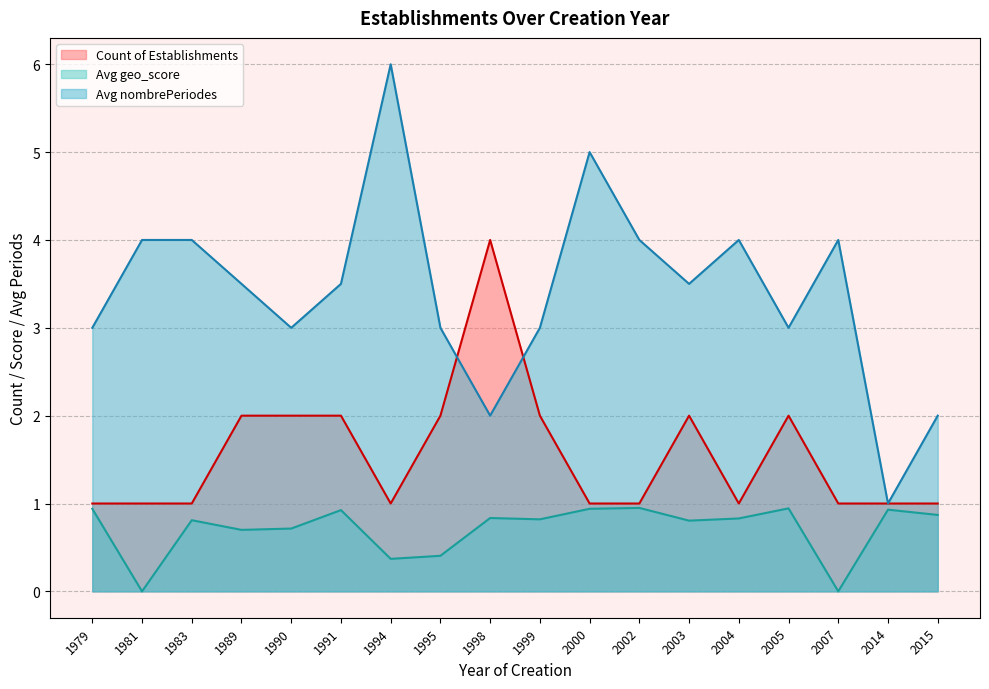

True or false: Count of Establishments and Avg nombrePeriodes intersect in this chart.

True